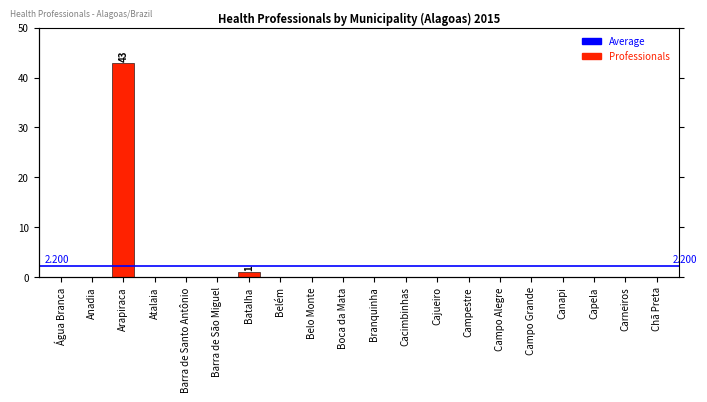

Which label corresponds to the largest value in the chart?

Arapiraca